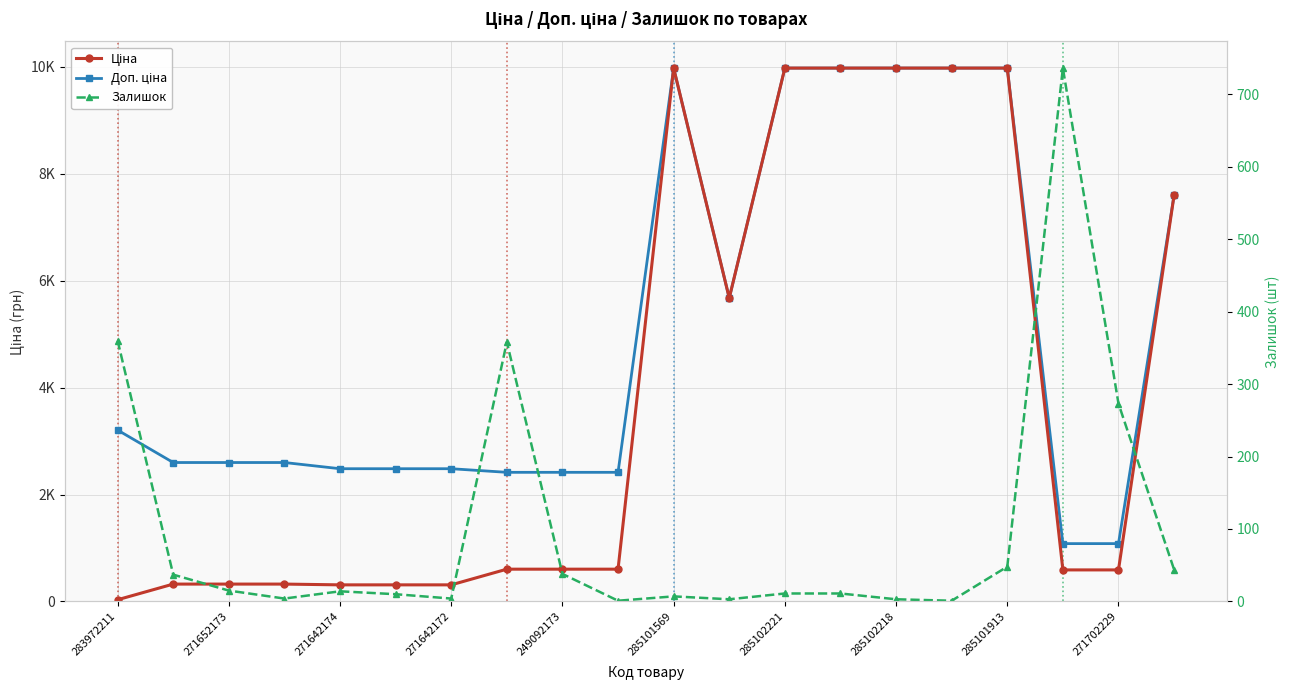

True or false: Доп. ціна and Ціна intersect in this chart.

False